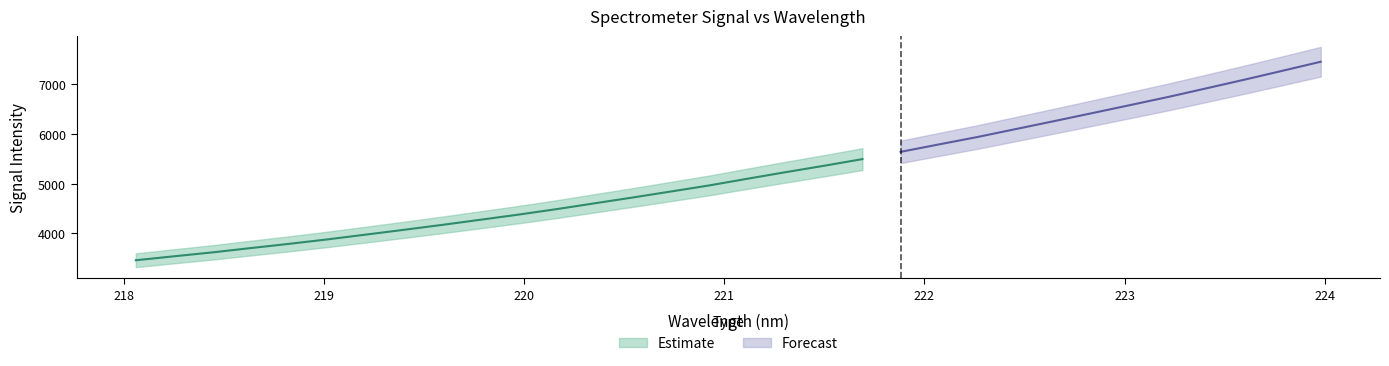

True or false: x and y cross at least once.

False